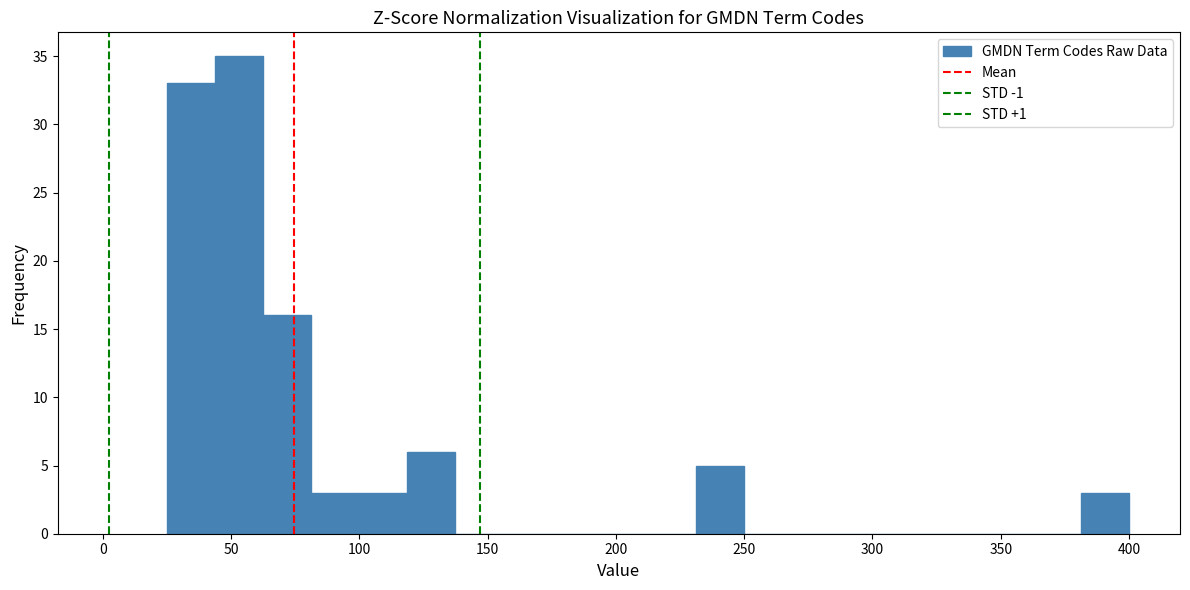

Around what value on the x-axis is the tallest bar? Give the approximate position of its centre, as read against the axis.

55